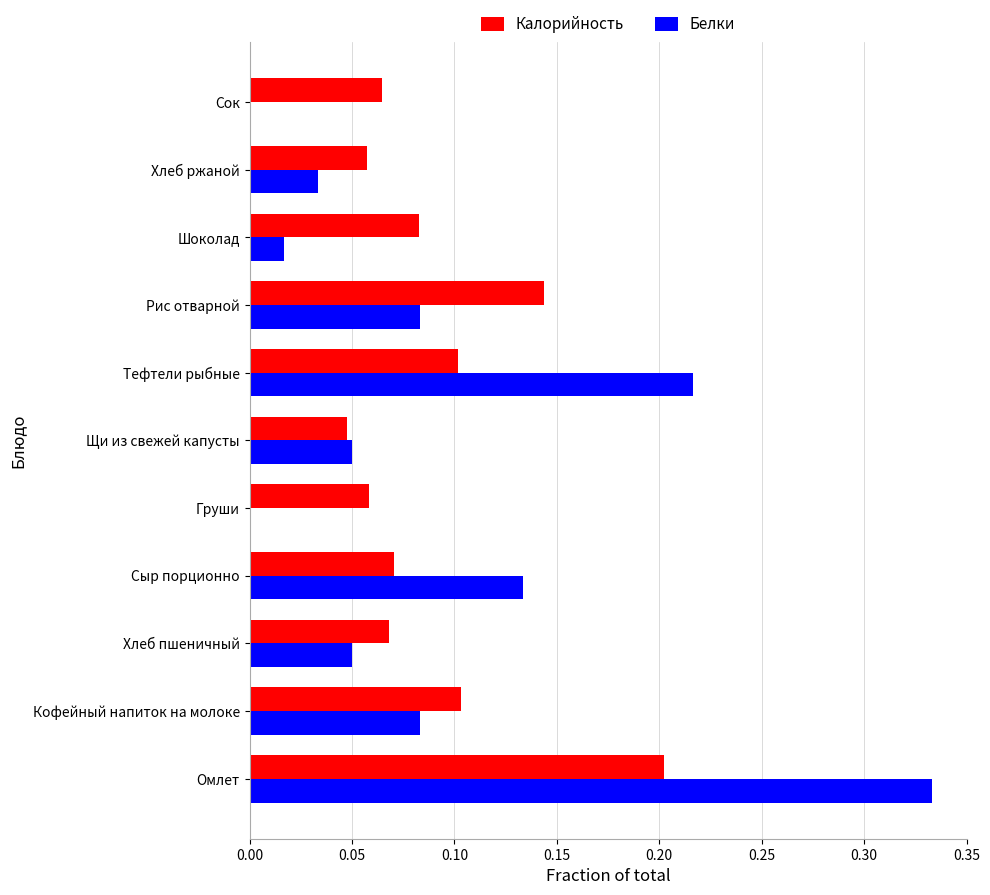

Is it true that Калорийность equals 0.0 at Сок?

False